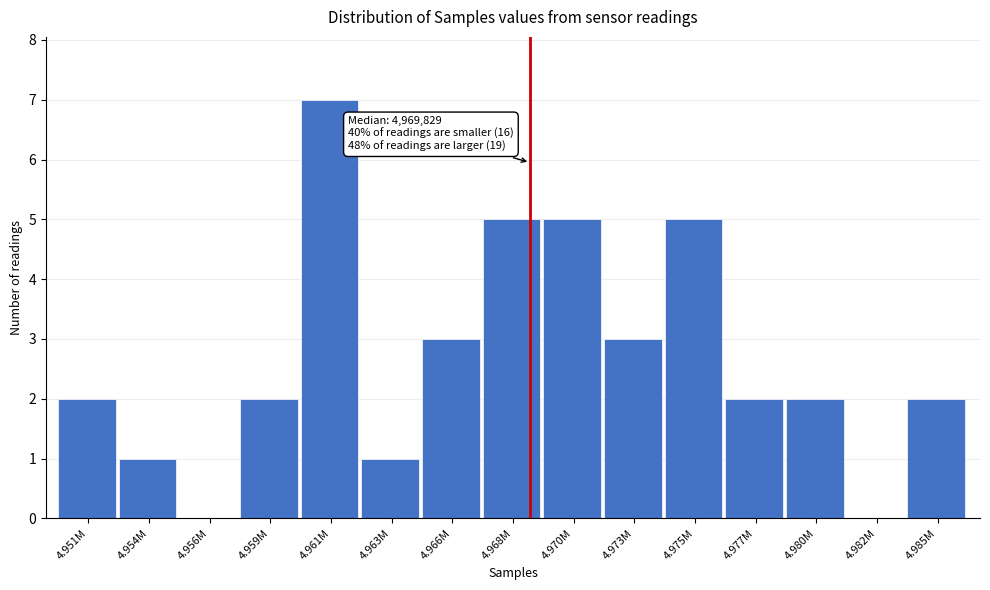

Reading right to left, what are all the values shown in this chart?

4.985M=2	4.982M=0	4.980M=2	4.977M=2	4.975M=5	4.973M=3	4.970M=5	4.968M=5	4.966M=3	4.963M=1	4.961M=7	4.959M=2	4.956M=0	4.954M=1	4.951M=2